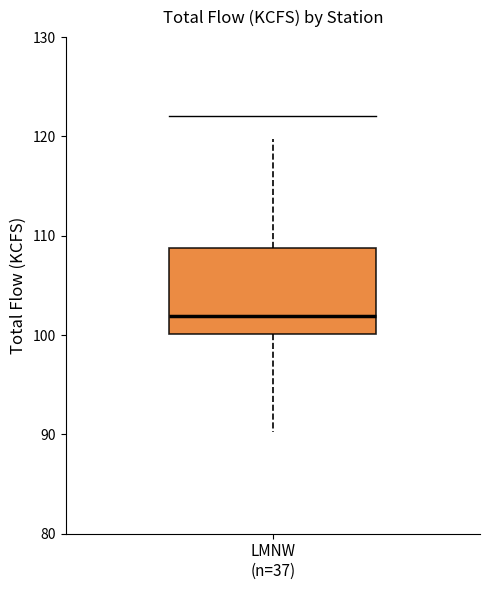

Read this box plot against the y-axis: the position of the median line, the range covered by the box, and the ends of both whiskers. The values are not printed on the chart, so give them approximately, as read against the axis.

median 102, box 100 to 109, whiskers 90 to 120